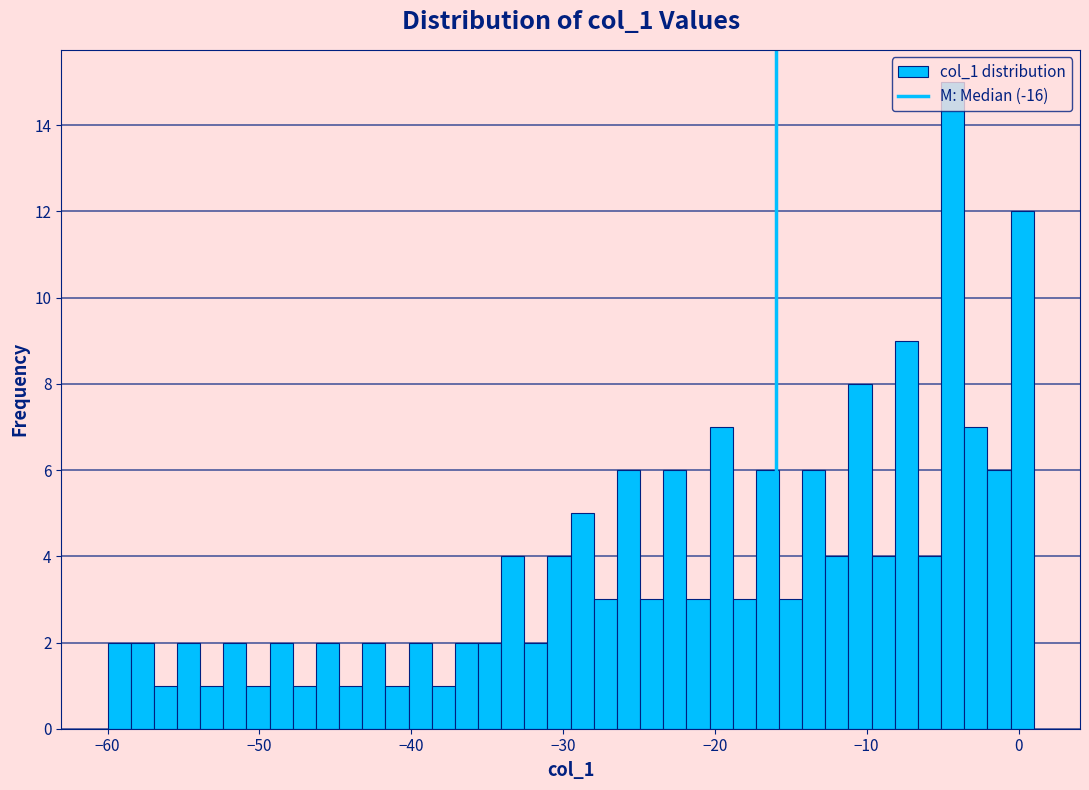

Around what value on the x-axis is the tallest bar? Give the approximate position of its centre, as read against the axis.

-4